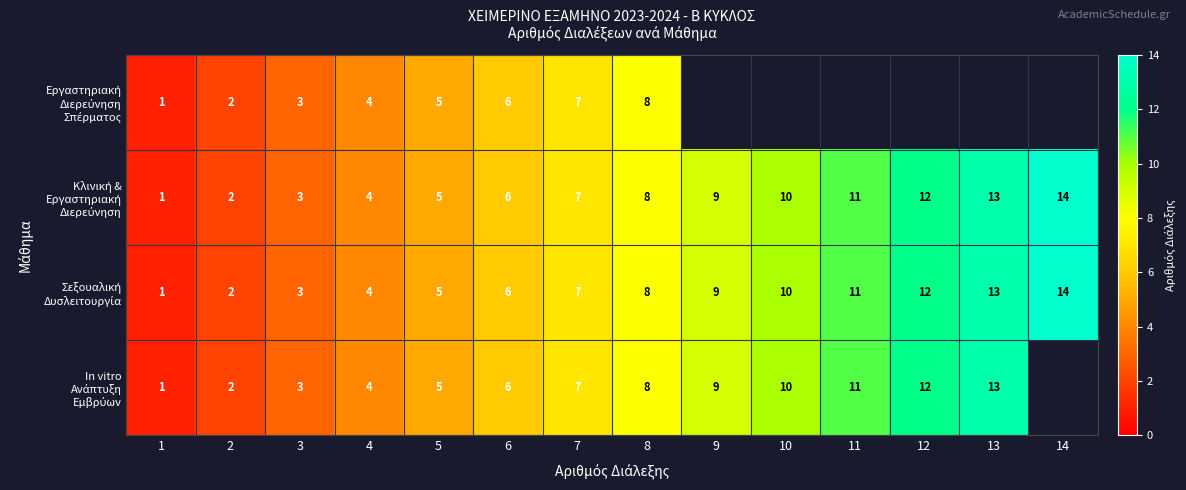

What is the total value across all series at 2?

8